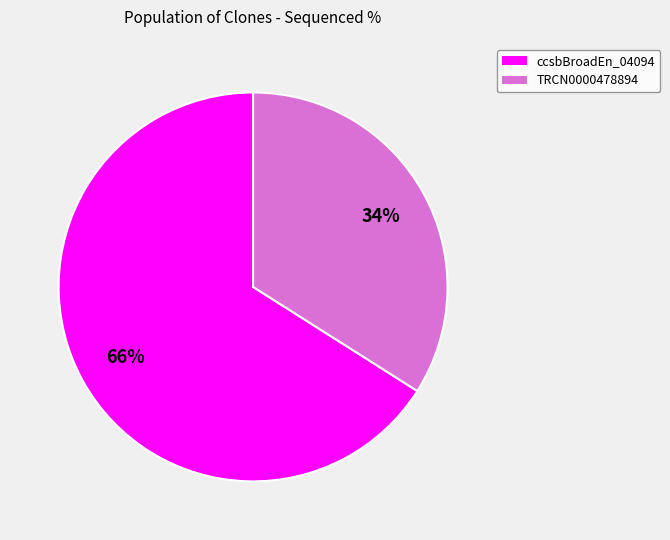

What is the smallest slice in the pie chart?

TRCN0000478894